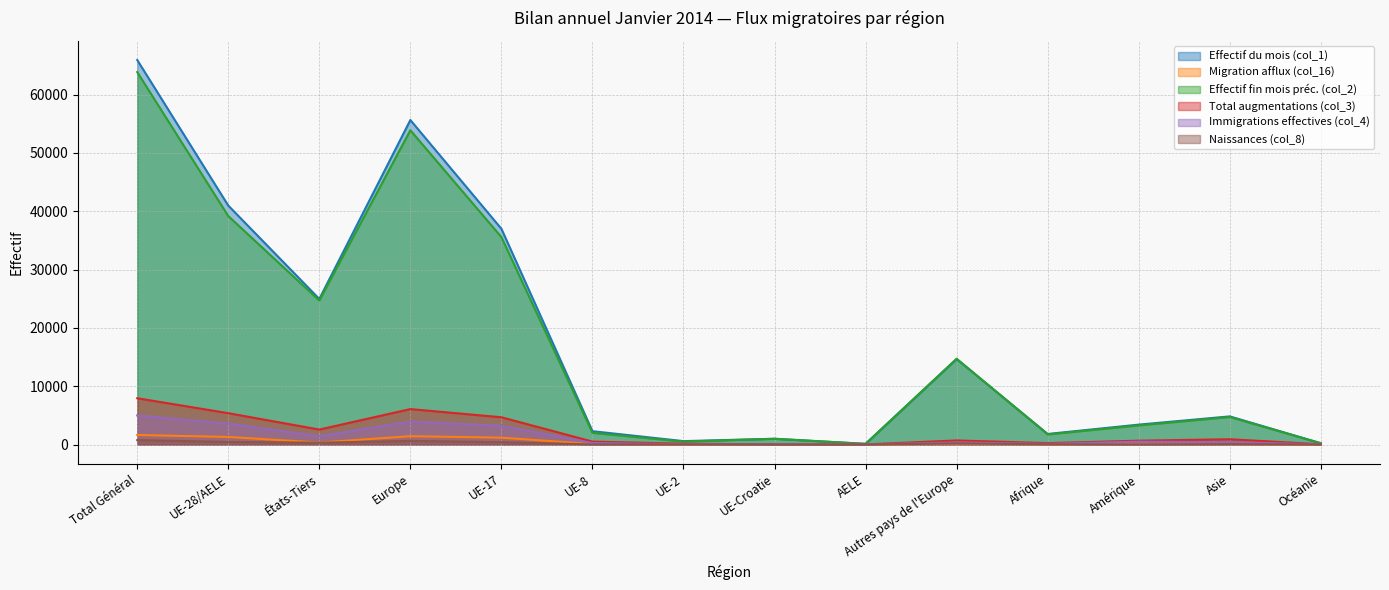

What is the difference between the Effectif du mois (col_1) values at Amérique and États-Tiers?

21547